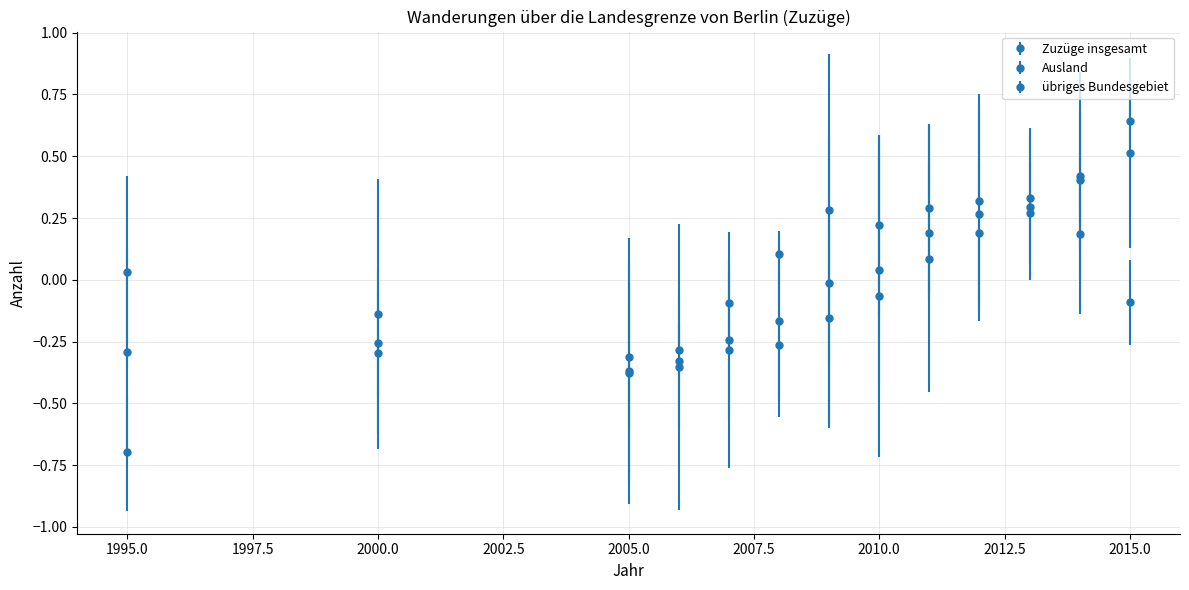

Does the chart have visible grid lines?

Yes